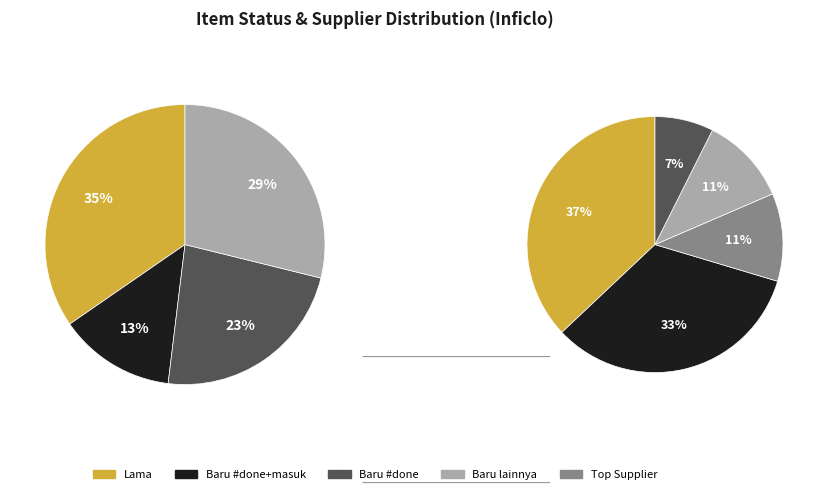

What percentage is the Baru slice, to the nearest percent?

65%